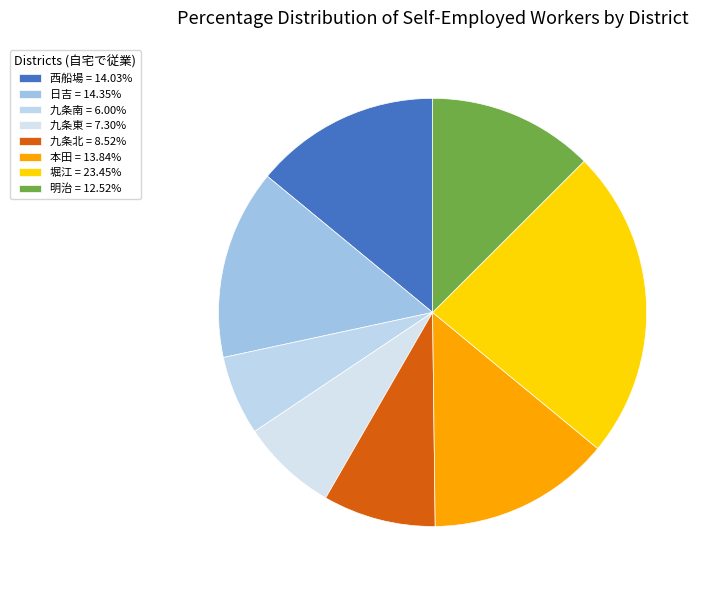

Which category has the smallest portion of the pie?

九条南